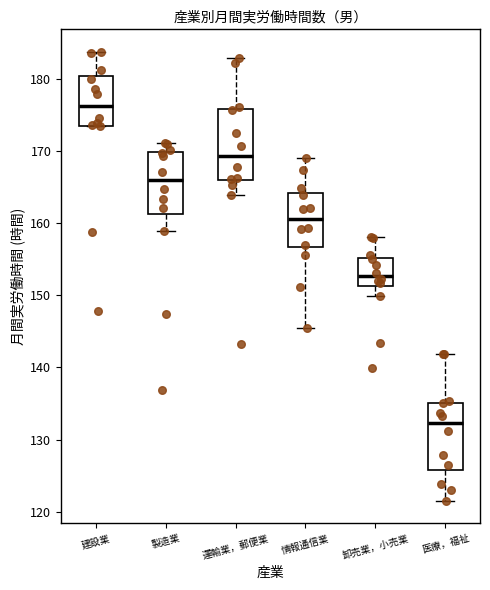

Where does the upper whisker of the box for 運輸業，郵便業 end on the y-axis? The values are not printed on the chart, so give them approximately, as read against the axis.

183